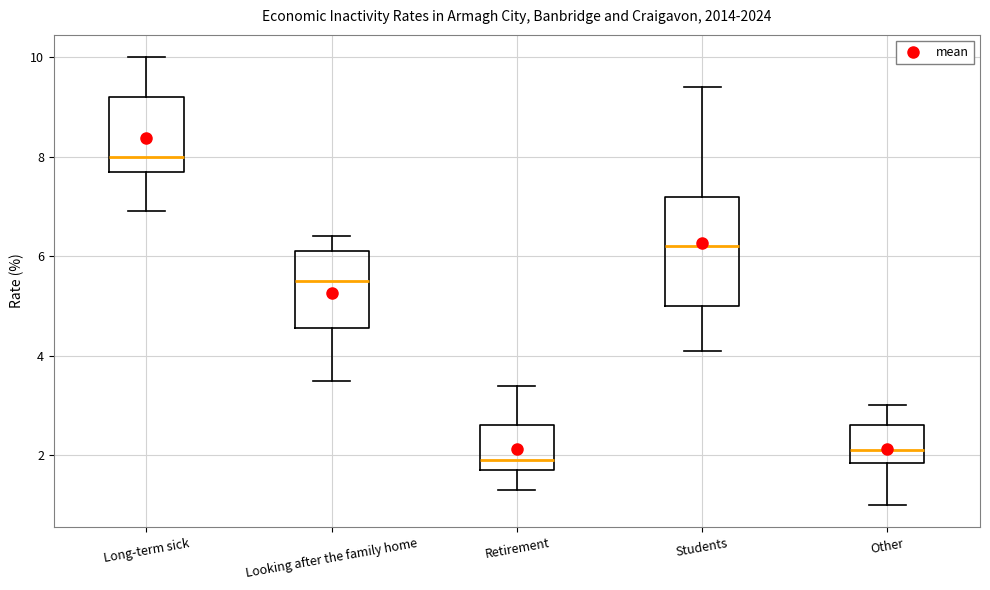

Which box is the tallest, from its lower edge to its upper edge?

Students